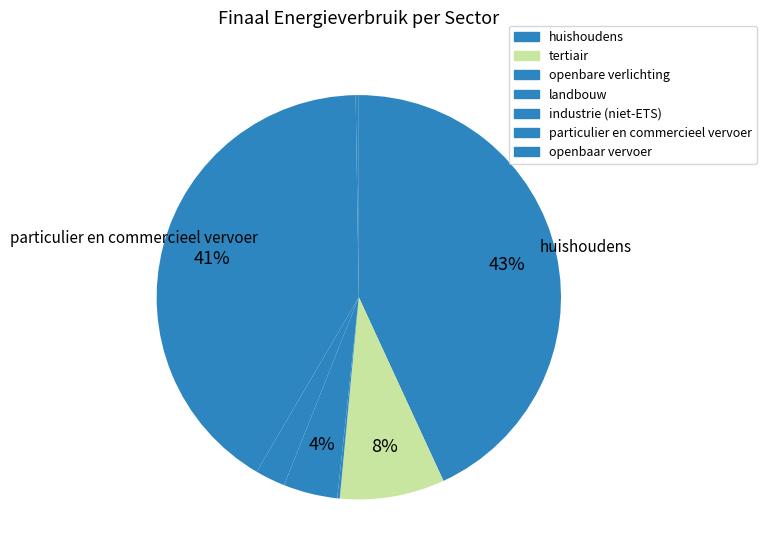

The industrie (niet-ETS) slice represents 17% of the pie. True or false?

False